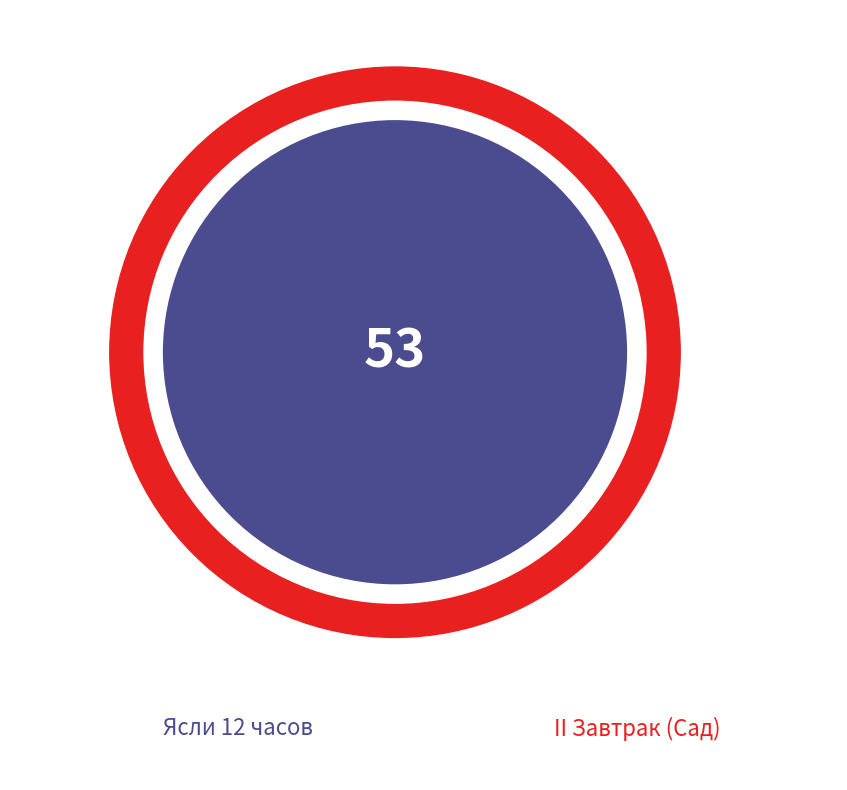

To the nearest percent, what is the difference between the largest and smallest slice percentages?

42%